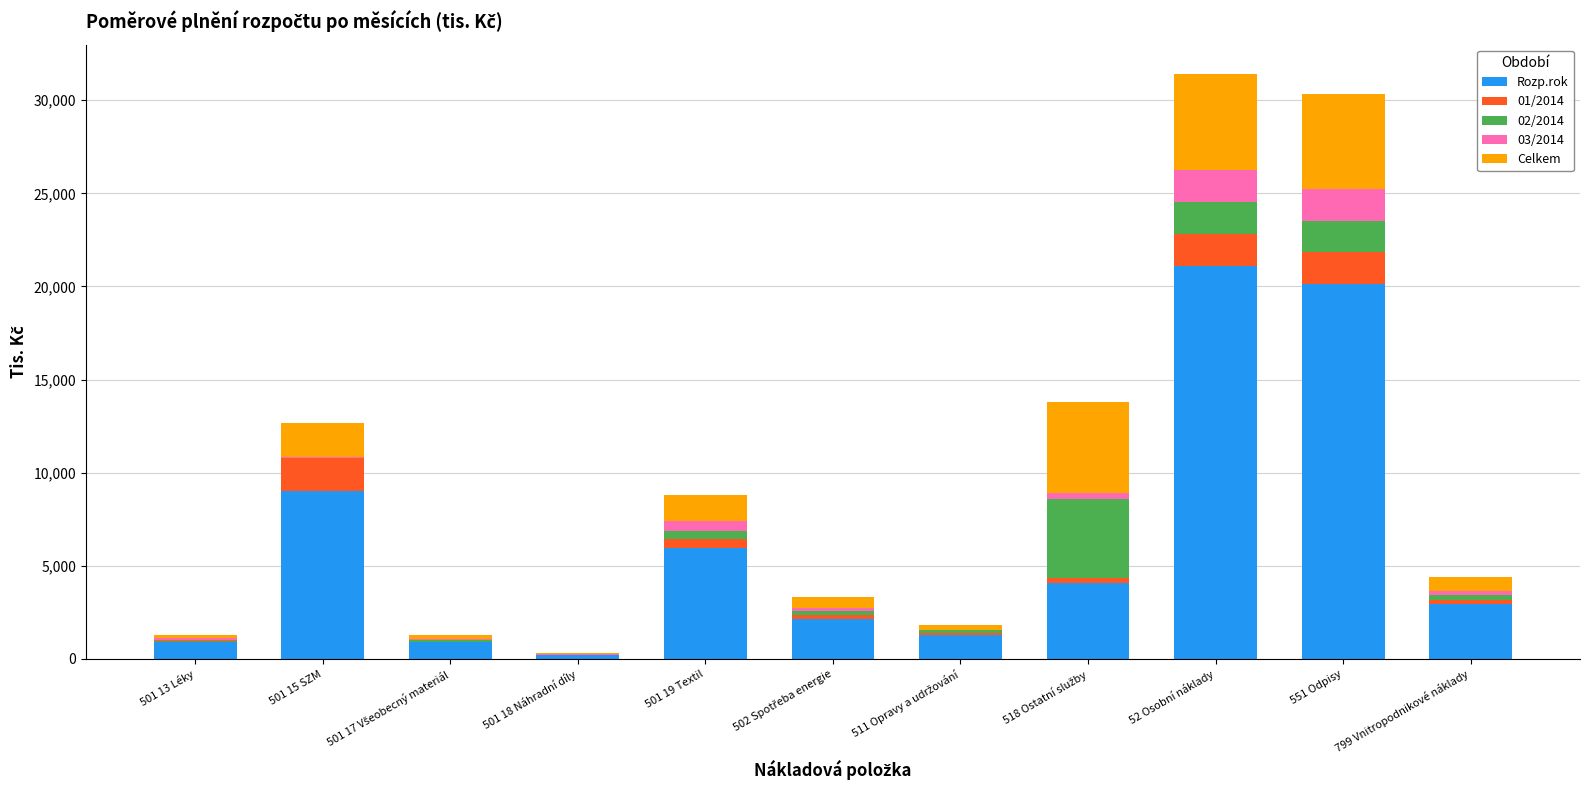

What is the highest value of the Rozp.rok series?

21080.1